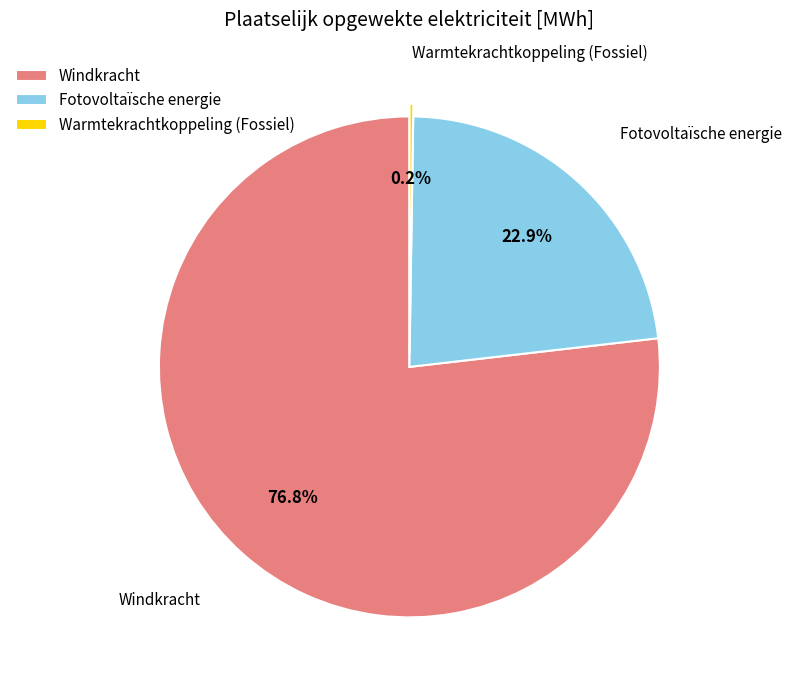

Combined, what portion of the pie is Windkracht and Fotovoltaïsche energie?

99.8%